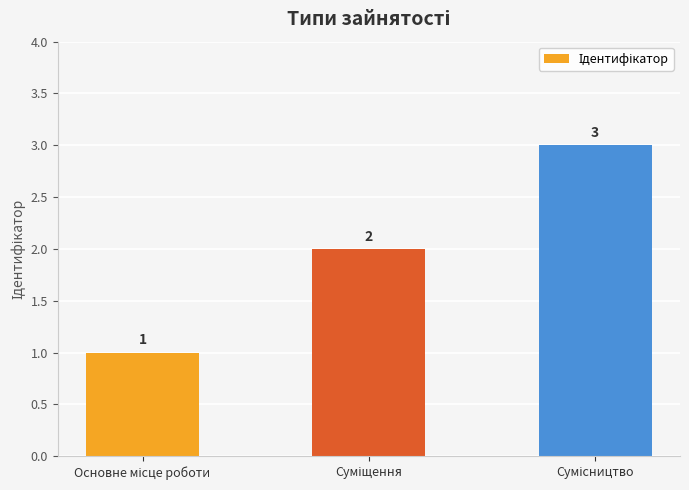

Count the values in the range 1 to 3.

3